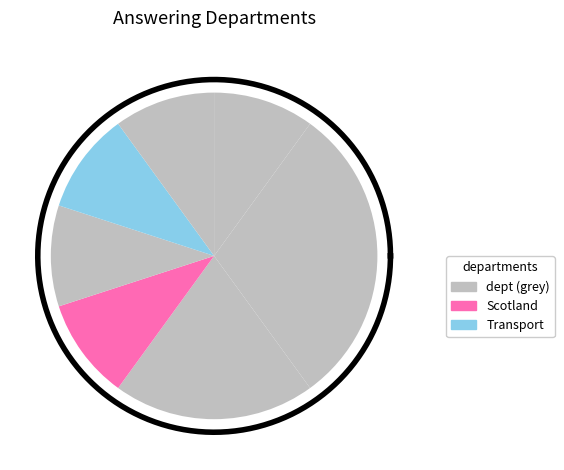

Does any single category account for the majority?

No